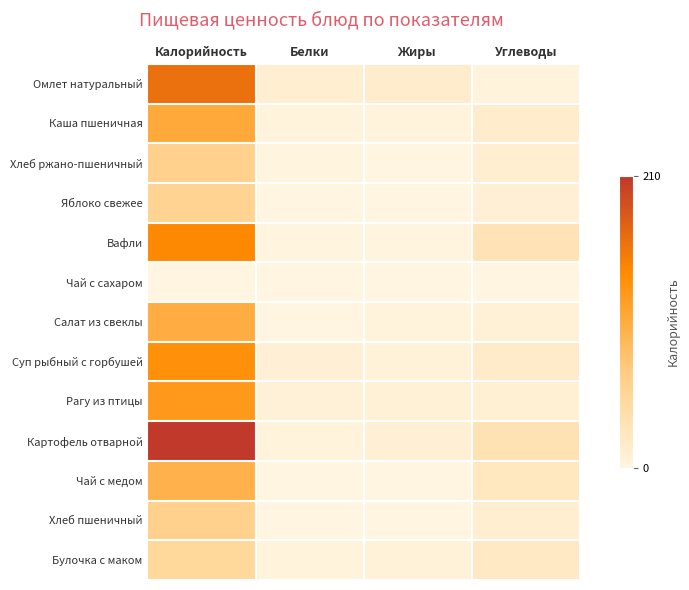

Which has a higher value, Углеводы or Калорийность?

Калорийность